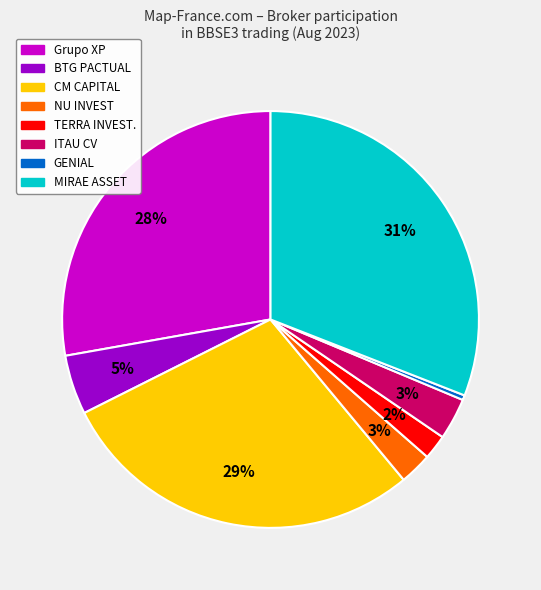

Is there any slice that represents more than half of the pie?

No